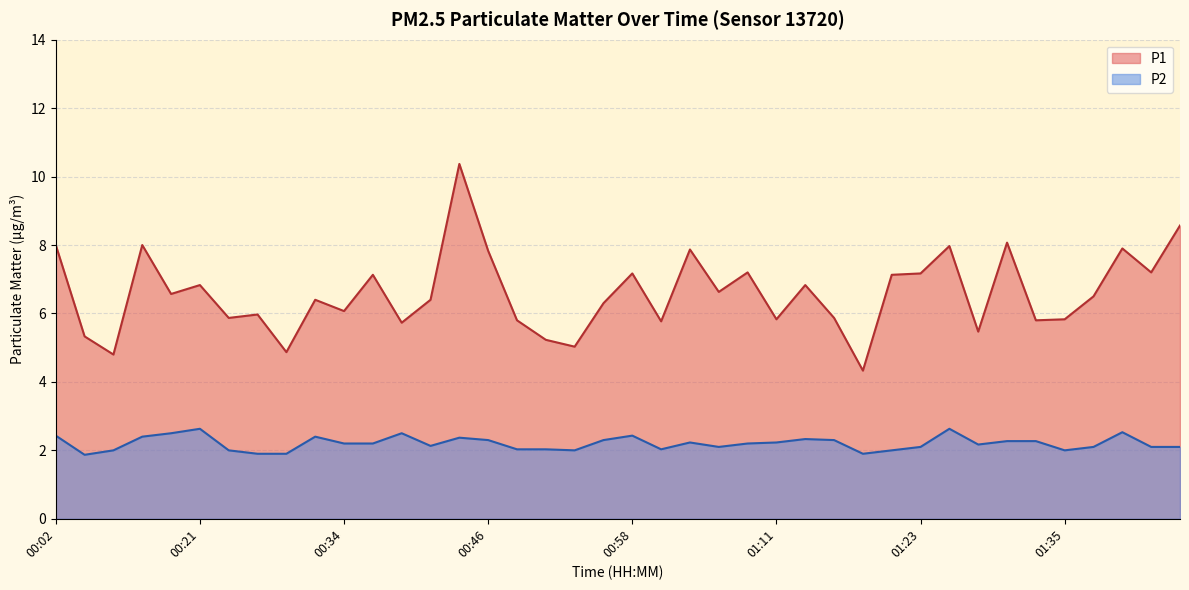

True or false: P2 and P1 intersect in this chart.

False